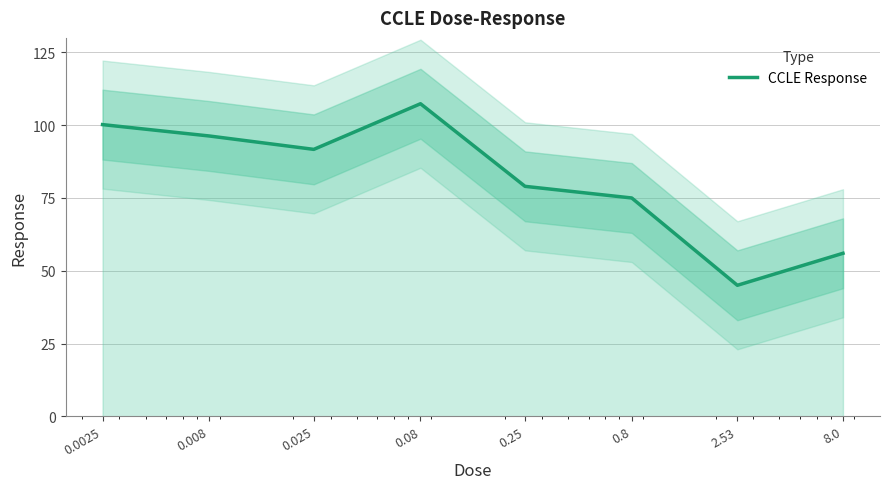

What value does the data have at 0.0025?

100.2